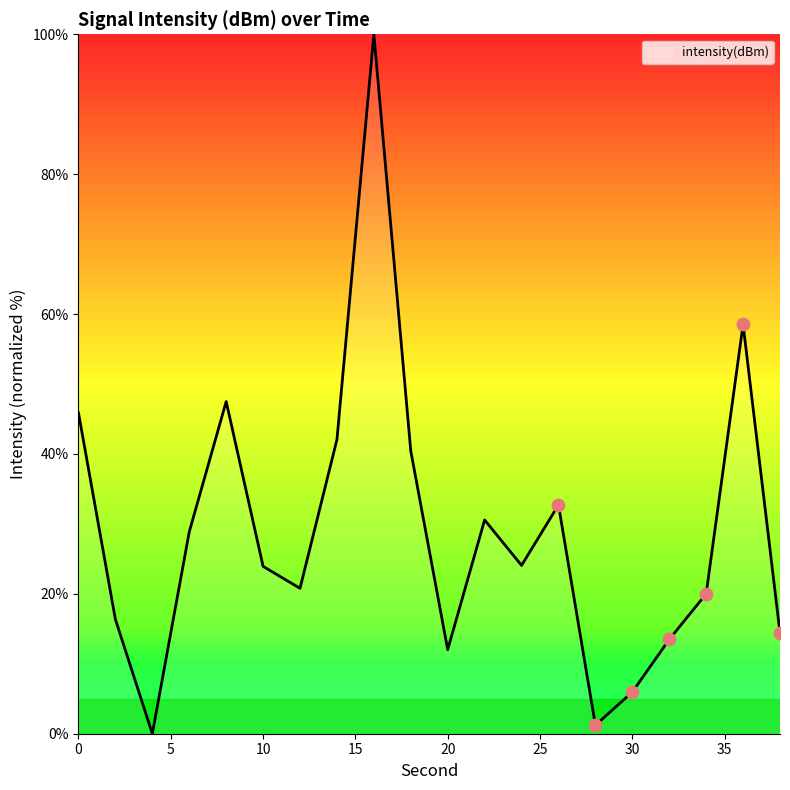

What is the greatest value displayed?

100.0